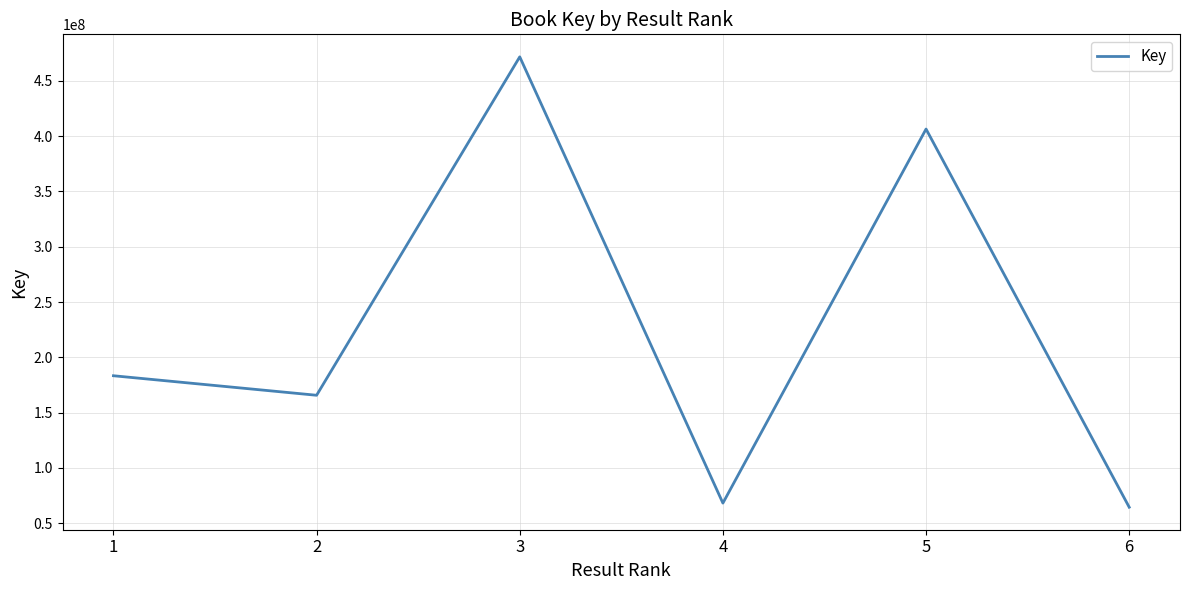

List the labels in order of value, largest first.

3, 5, 1, 2, 4, 6